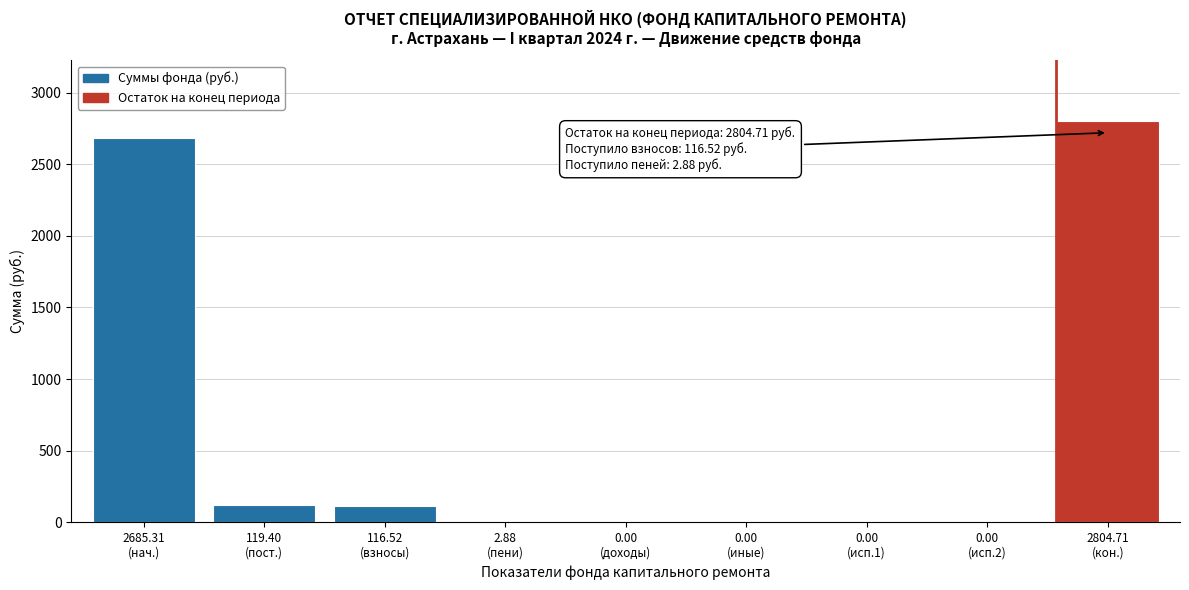

What is the sum of all values?

5728.8